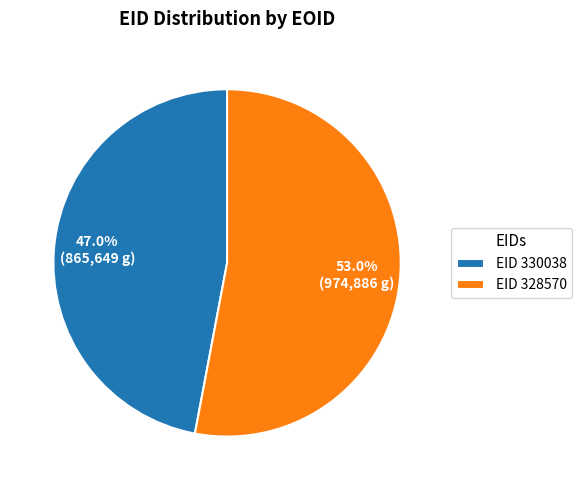

Which category has the smallest portion of the pie?

EID 330038